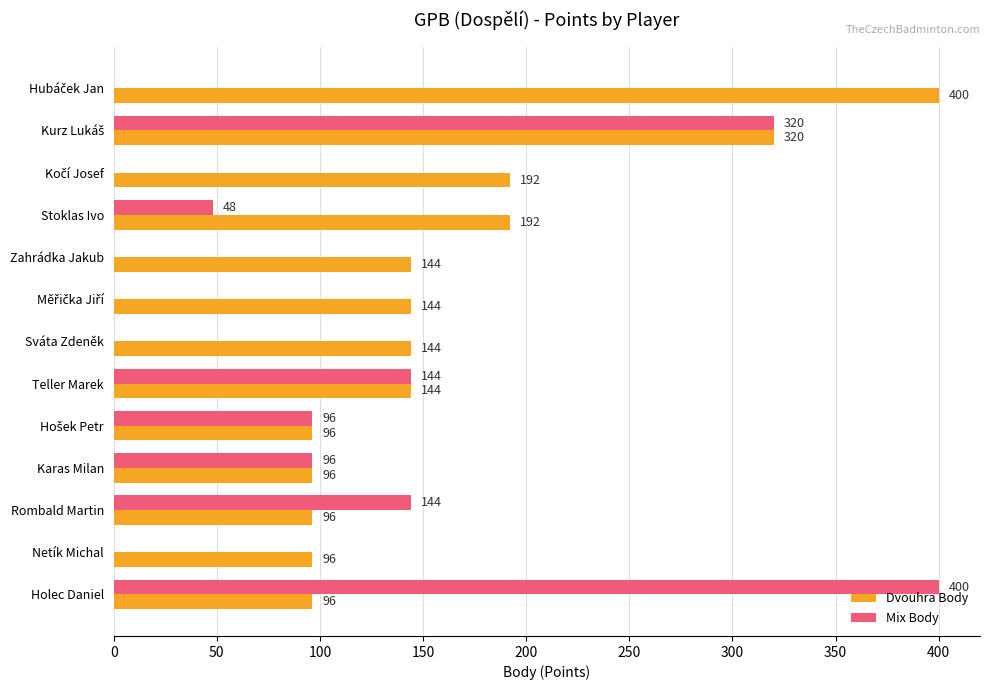

What is the sum of all Dvouhra Body values?

2160